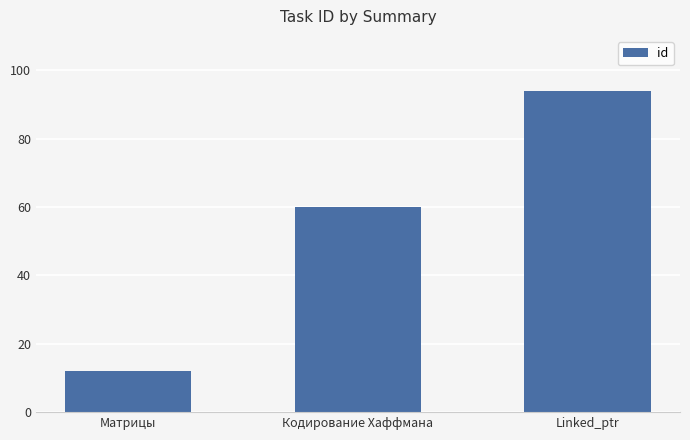

Rank the categories by value from lowest to highest.

Матрицы, Кодирование Хаффмана, Linked_ptr